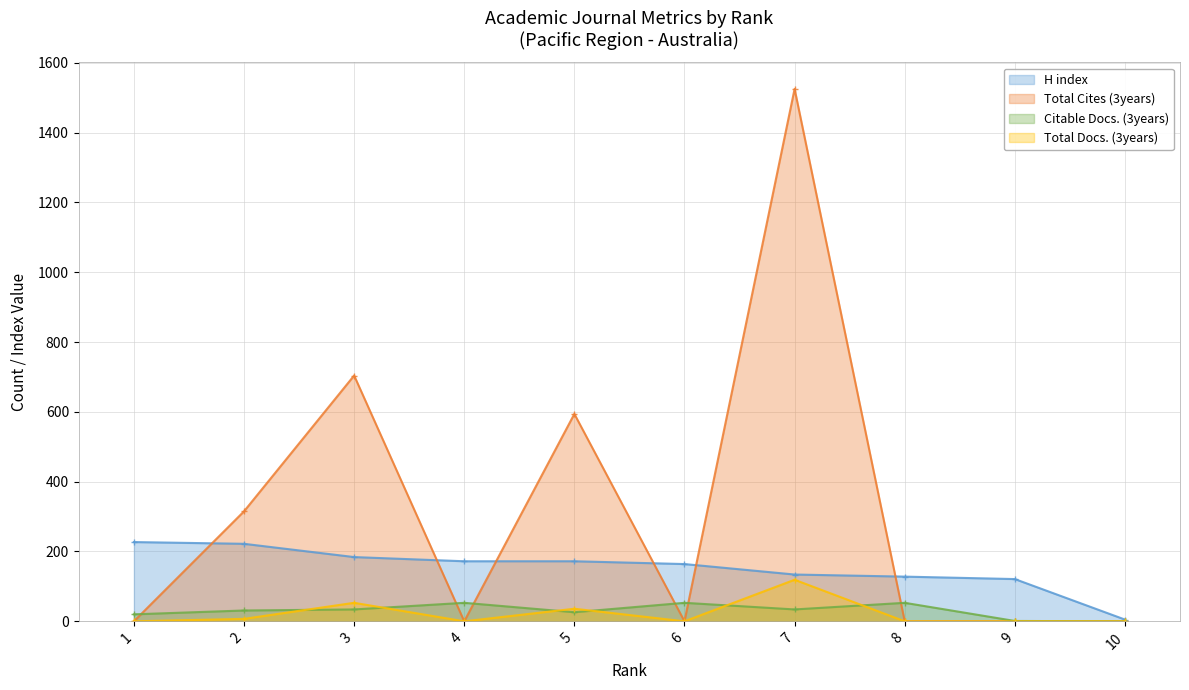

True or false: Citable Docs. (3years) has more than 0 points higher than both neighbors.

True